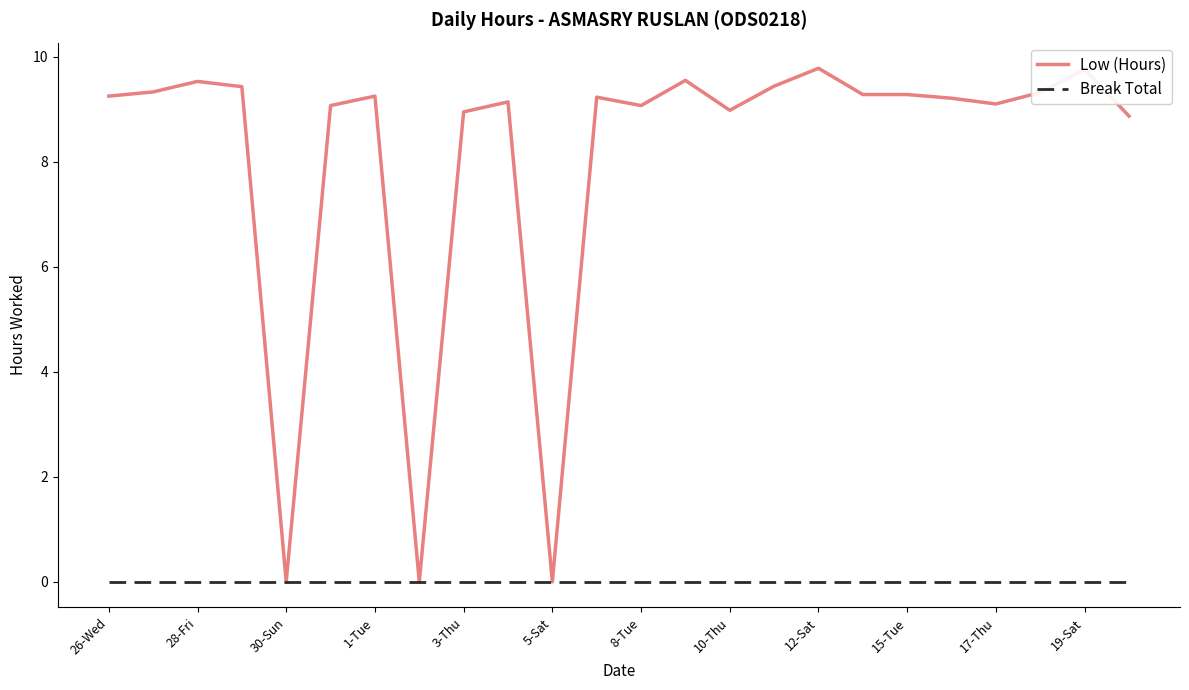

List the series in order of their overall mean, highest first.

Low (Hours), Break Total